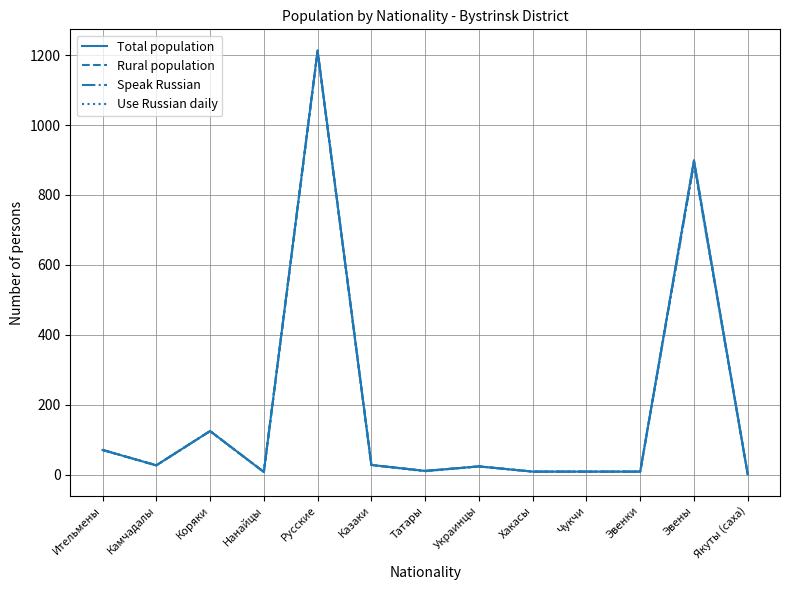

What is the minimum value for Speak Russian?

1